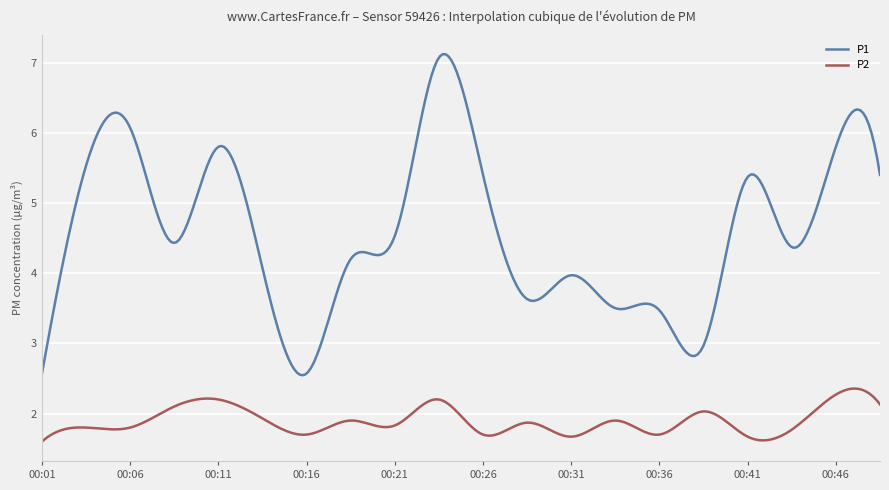

What is the lowest value of the P2 series?

1.6